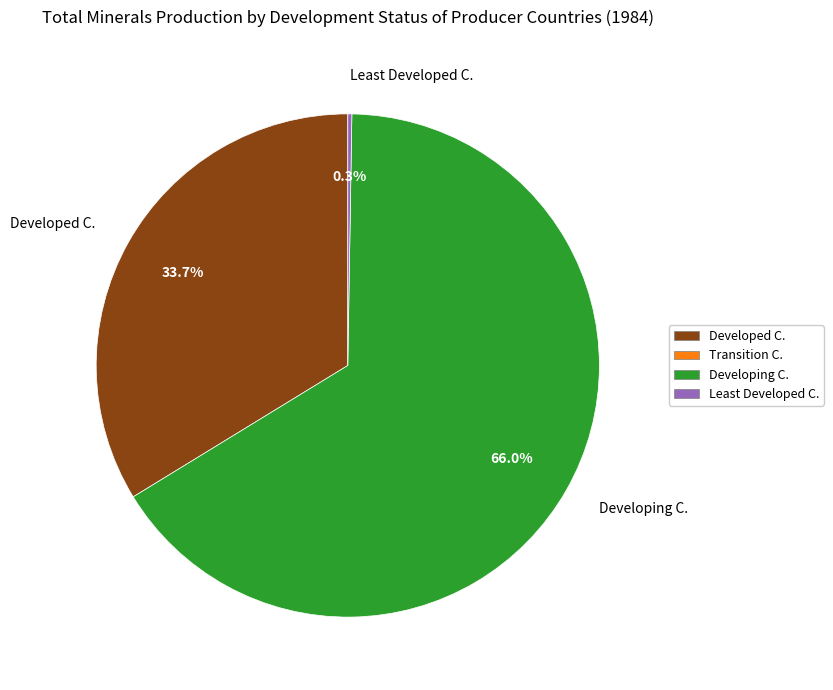

To the nearest percent, what portion does Developing C. represent?

66%